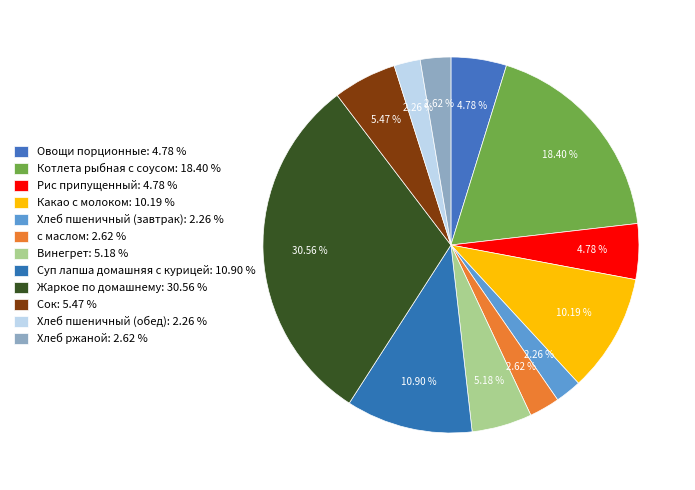

To the nearest percent, what portion does Суп лапша домашняя с курицей represent?

11%